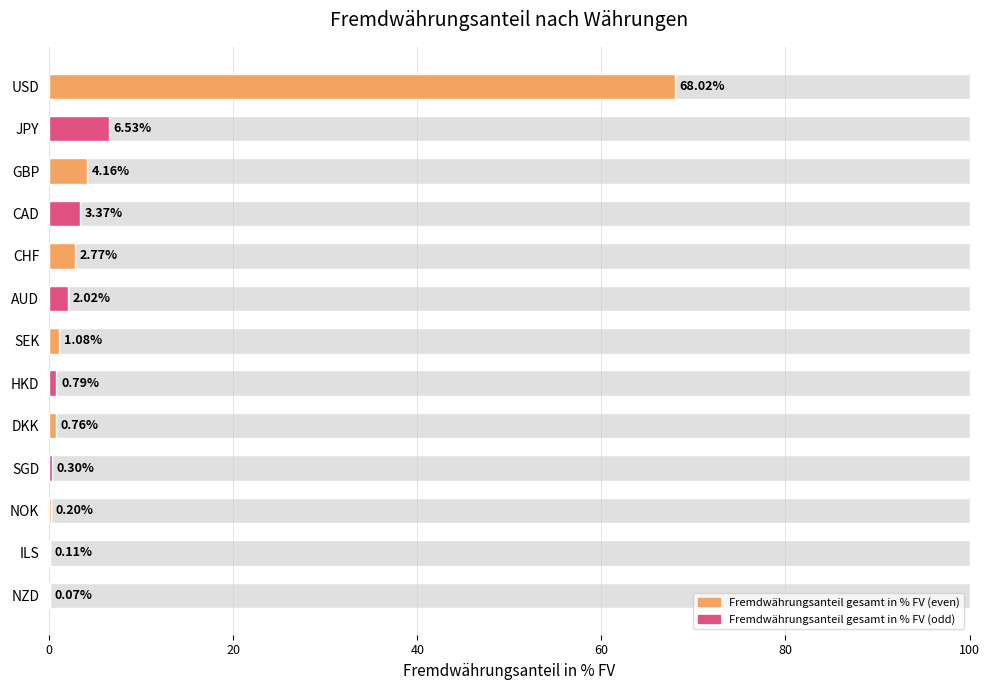

What is the sum of the values at ILS and GBP?

4.3